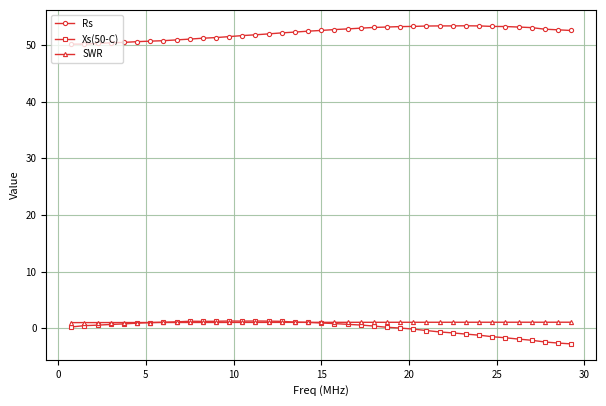

True or false: Xs(50-C) has more than 2 points higher than both neighbors.

True